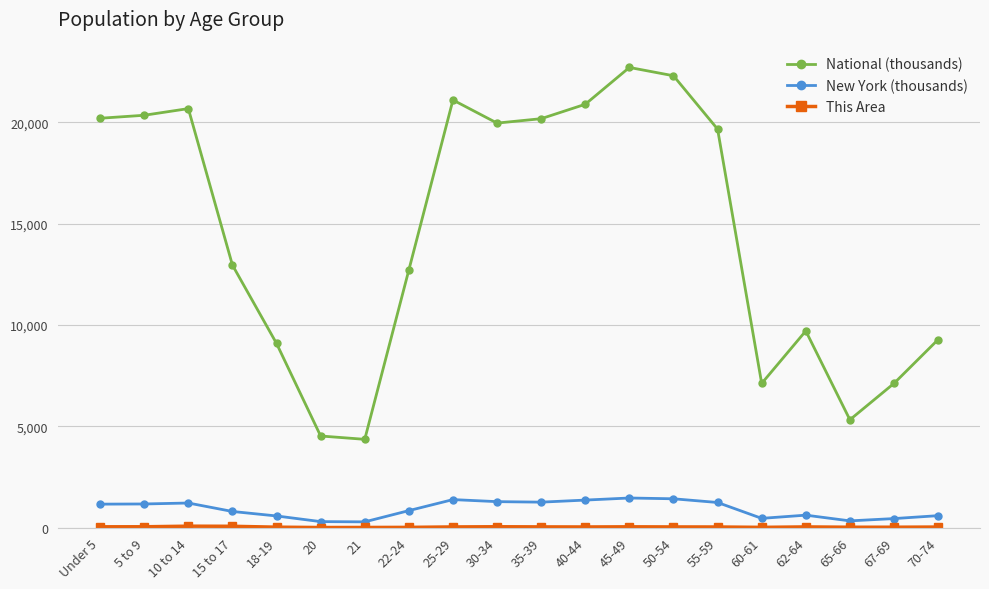

Which series has the widest spread of values?

National (thousands)